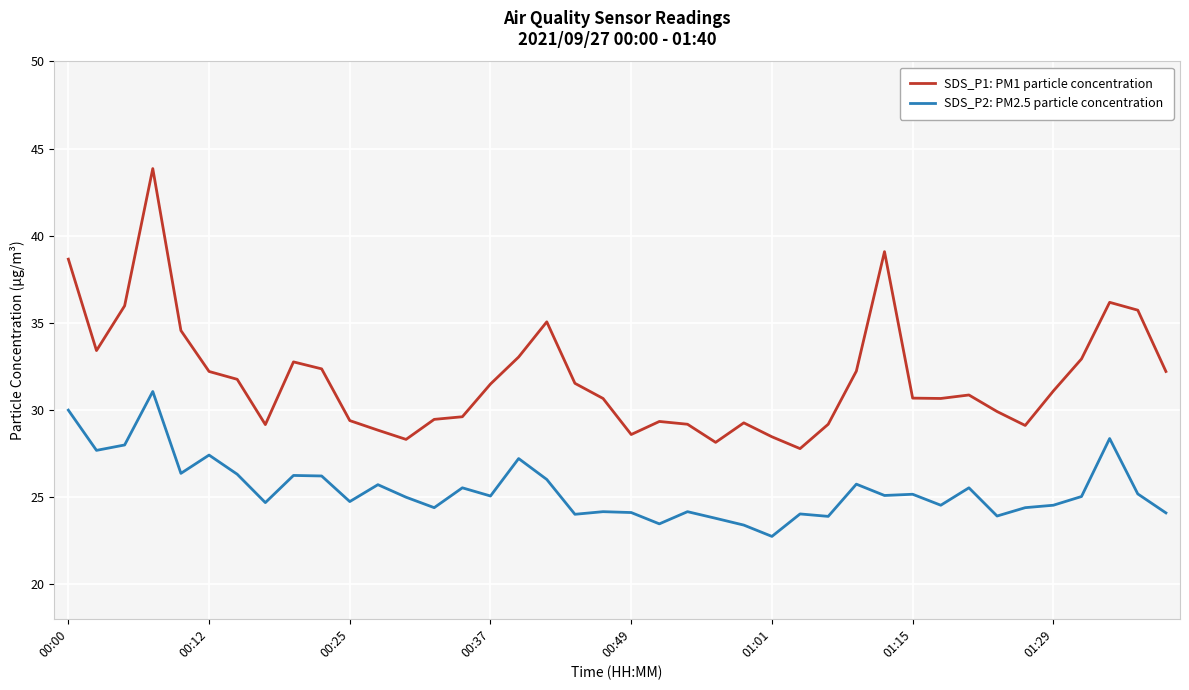

True or false: SDS_P1: PM1 particle concentration and SDS_P2: PM2.5 particle concentration cross at least once.

False